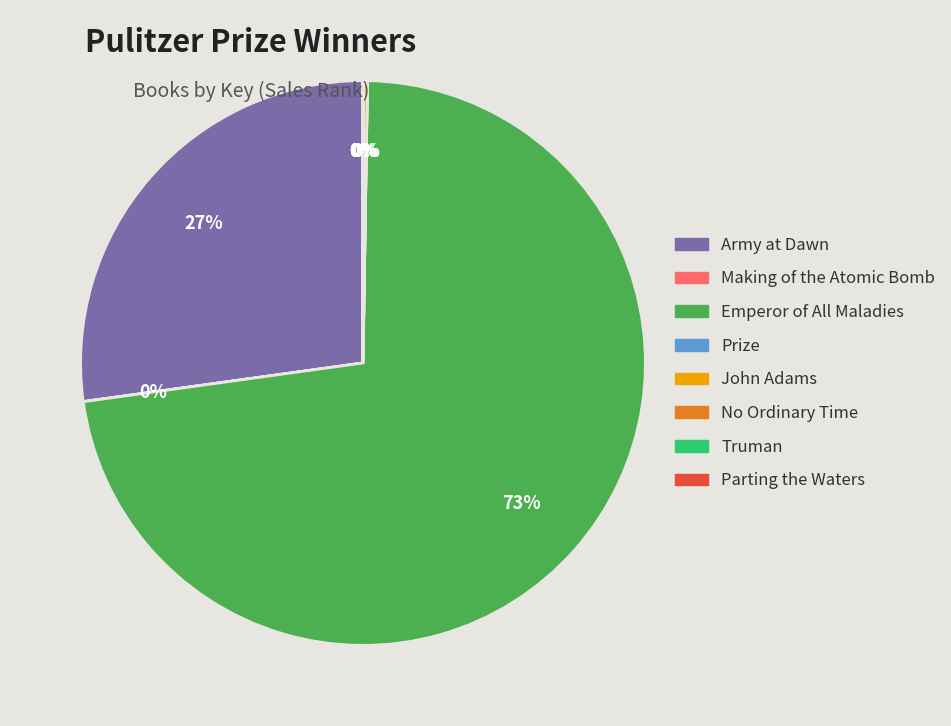

Is there a majority slice in this chart?

Yes